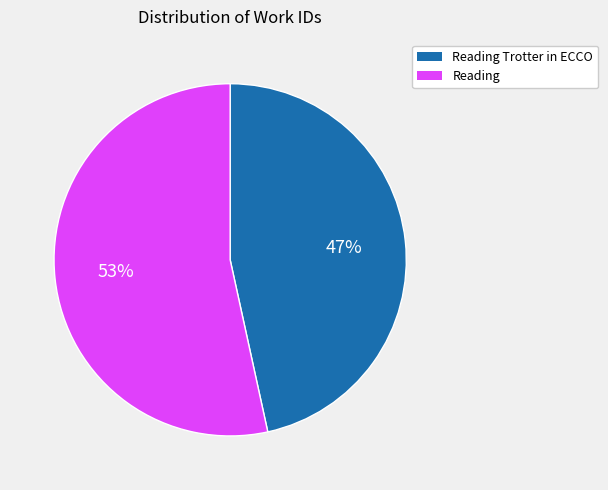

Approximately how many times larger is the value at Reading Trotter in ECCO compared to Reading?

0.9